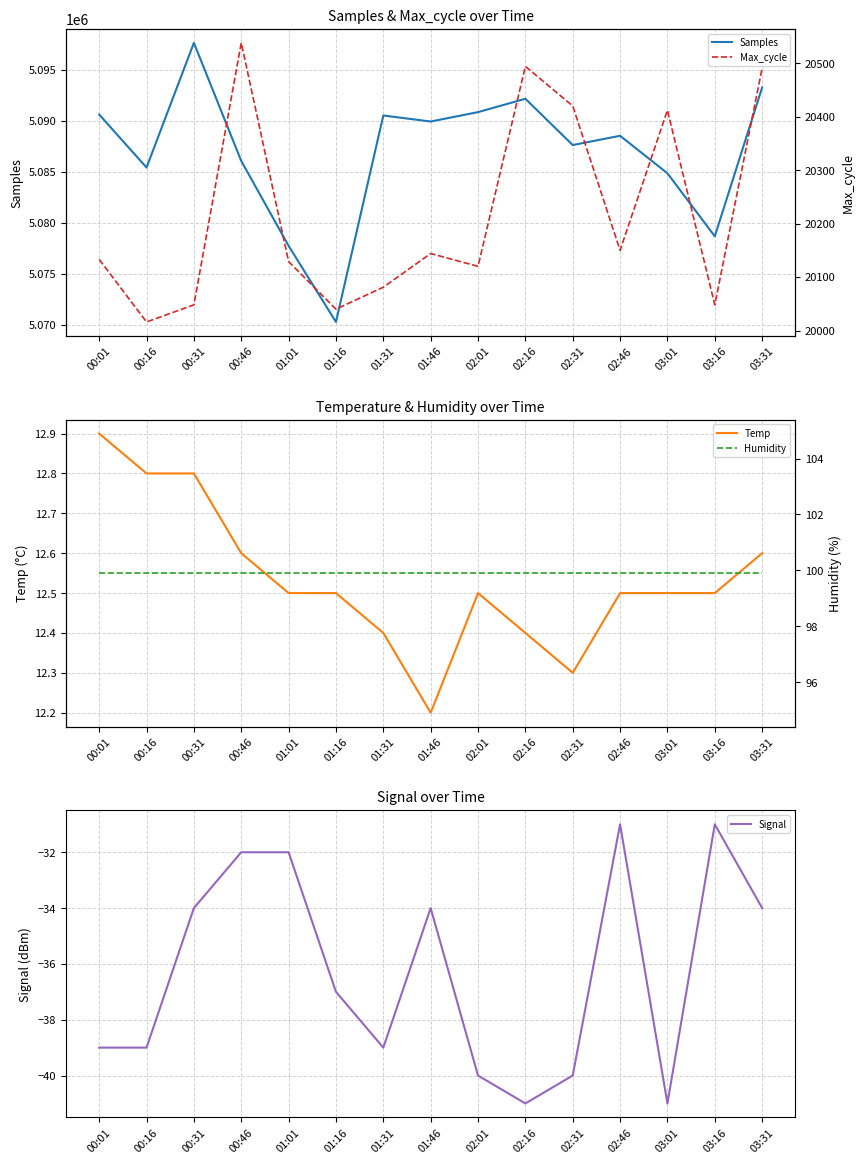

Reading left to right, what are all the values shown in this chart?

Samples: 5090616.0	5085416.0	5097652.0	5086063.0	5077730.0	5070260.0	5090522.0	5089932.0	5090853.0	5092163.0	5087621.0	5088532.0	5084851.0	5078667.0	5093270.0
Temp: 12.9	12.8	12.8	12.6	12.5	12.5	12.4	12.2	12.5	12.4	12.3	12.5	12.5	12.5	12.6
Signal: -39.0	-39.0	-34.0	-32.0	-32.0	-37.0	-39.0	-34.0	-40.0	-41.0	-40.0	-31.0	-41.0	-31.0	-34.0
Max_cycle: 20133.0	20016.0	20048.0	20538.0	20129.0	20040.0	20081.0	20144.0	20120.0	20494.0	20420.0	20150.0	20412.0	20048.0	20491.0
Humidity: 99.9	99.9	99.9	99.9	99.9	99.9	99.9	99.9	99.9	99.9	99.9	99.9	99.9	99.9	99.9